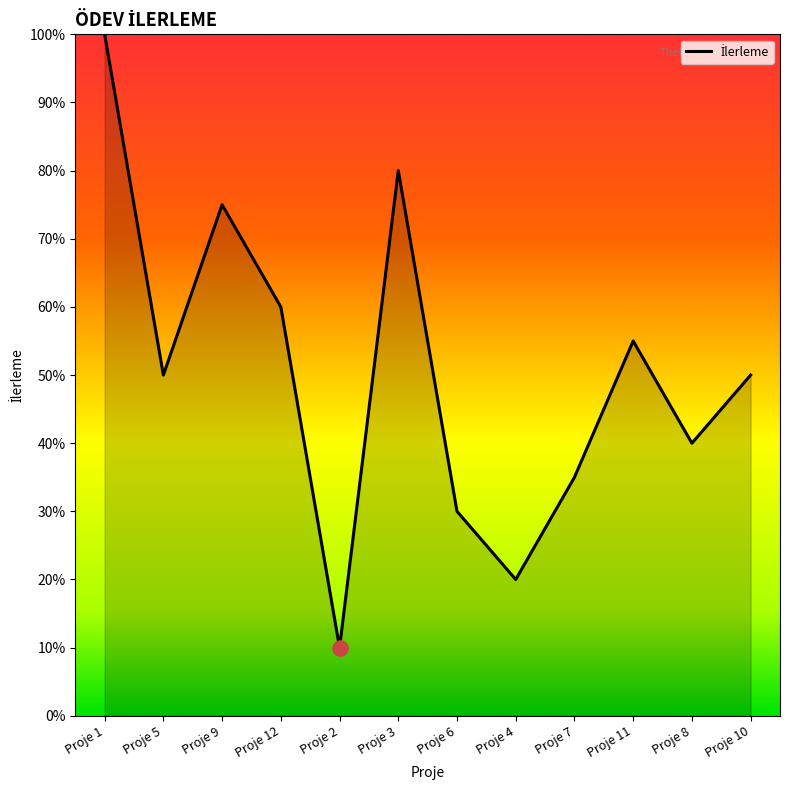

What is the change in value from Proje 5 to Proje 8?

-0.1